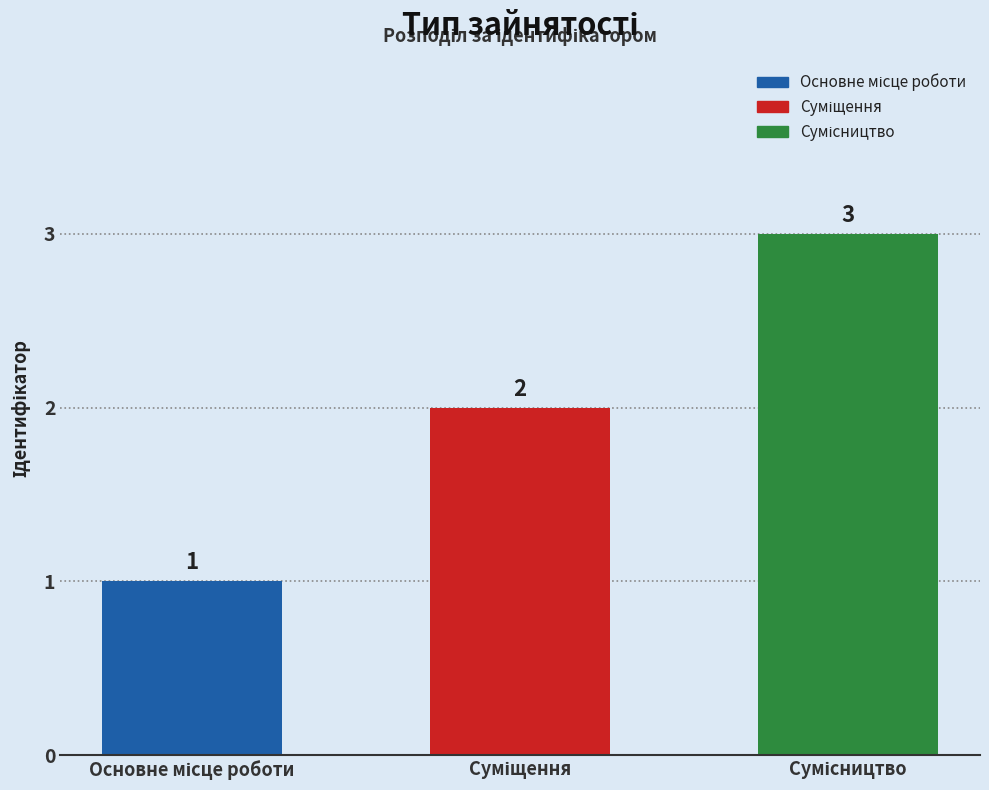

How many values are between 1 and 3?

3